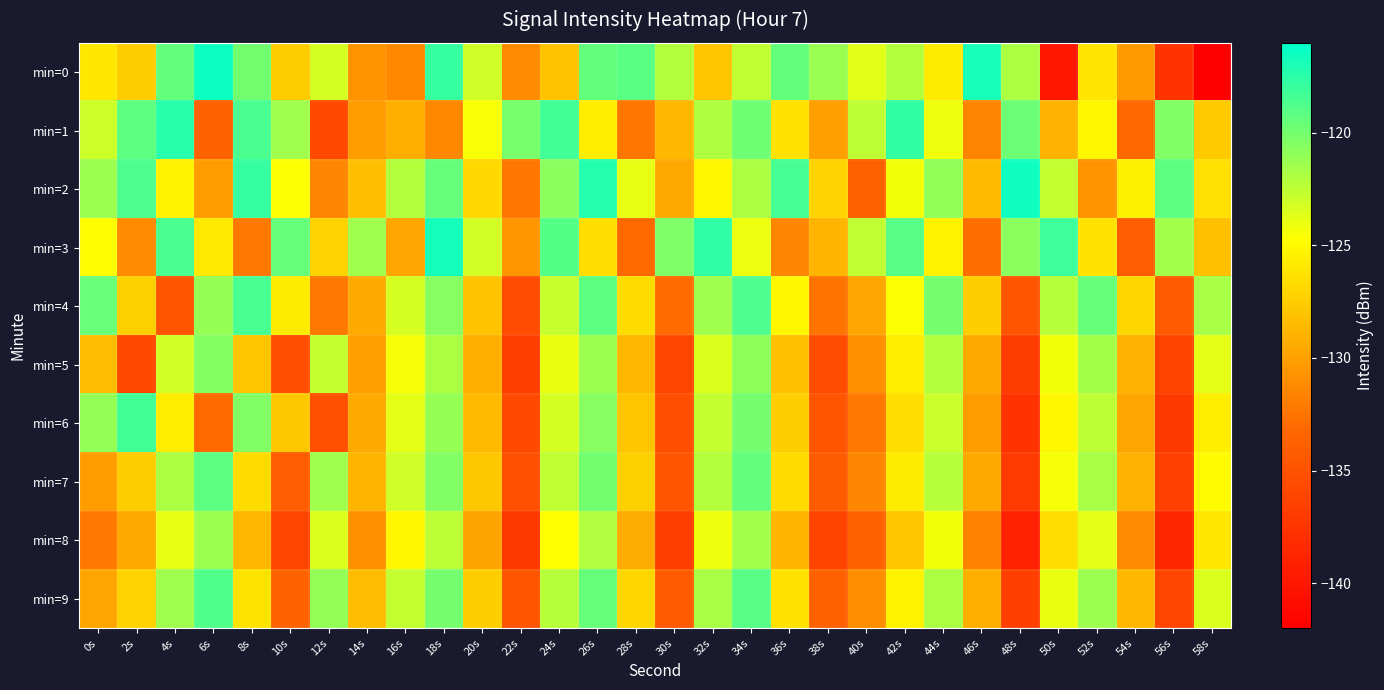

Reading left to right, list all the values displayed in this chart.

min=0: 0s=-126.0	2s=-127.5	4s=-119.4	6s=-116.4	8s=-120.0	10s=-127.5	12s=-123.2	14s=-130.8	16s=-131.4	18s=-117.9	20s=-123.1	22s=-131.1	24s=-128.0	26s=-119.4	28s=-119.1	30s=-122.2	32s=-127.9	34s=-122.6	36s=-119.4	38s=-121.2	40s=-123.6	42s=-122.1	44s=-125.8	46s=-116.8	48s=-121.8	50s=-140.1	52s=-126.1	54s=-130.4	56s=-137.6	58s=-141.9
min=1: 0s=-122.9	2s=-119.2	4s=-117.4	6s=-133.7	8s=-118.6	10s=-121.4	12s=-135.7	14s=-130.3	16s=-129.3	18s=-131.4	20s=-124.5	22s=-120.1	24s=-118.3	26s=-125.6	28s=-132.4	30s=-128.7	32s=-121.9	34s=-119.8	36s=-126.3	38s=-130.1	40s=-122.5	42s=-117.8	44s=-124.2	46s=-131.6	48s=-119.7	50s=-128.9	52s=-125.1	54s=-133.2	56s=-120.4	58s=-127.6
min=2: 0s=-121.3	2s=-118.7	4s=-125.4	6s=-130.2	8s=-117.9	10s=-124.6	12s=-131.5	14s=-128.3	16s=-122.1	18s=-119.5	20s=-126.8	22s=-132.4	24s=-120.7	26s=-117.3	28s=-123.9	30s=-129.6	32s=-125.2	34s=-121.8	36s=-118.4	38s=-127.1	40s=-133.7	42s=-124.3	44s=-120.9	46s=-128.5	48s=-116.6	50s=-122.7	52s=-130.8	54s=-125.5	56s=-119.2	58s=-126.4
min=3: 0s=-124.8	2s=-131.2	4s=-118.6	6s=-125.9	8s=-132.3	10s=-119.5	12s=-127.1	14s=-121.4	16s=-129.7	18s=-116.8	20s=-123.2	22s=-130.6	24s=-118.9	26s=-126.5	28s=-133.1	30s=-120.3	32s=-117.7	34s=-124.1	36s=-131.5	38s=-128.8	40s=-122.6	42s=-119.0	44s=-125.4	46s=-132.8	48s=-120.7	50s=-118.1	52s=-126.3	54s=-133.9	56s=-121.5	58s=-128.2
min=4: 0s=-119.6	2s=-127.3	4s=-134.7	6s=-121.1	8s=-118.5	10s=-125.8	12s=-132.2	14s=-129.5	16s=-123.3	18s=-120.6	20s=-128.0	22s=-135.4	24s=-122.8	26s=-119.2	28s=-126.6	30s=-133.0	32s=-121.4	34s=-118.7	36s=-125.1	38s=-132.5	40s=-129.8	42s=-124.6	44s=-120.0	46s=-127.4	48s=-134.8	50s=-122.2	52s=-119.5	54s=-126.9	56s=-134.3	58s=-121.7
min=5: 0s=-128.4	2s=-135.8	4s=-123.2	6s=-120.5	8s=-127.9	10s=-135.3	12s=-122.7	14s=-130.1	16s=-124.4	18s=-121.8	20s=-129.2	22s=-136.6	24s=-124.0	26s=-121.3	28s=-128.7	30s=-136.1	32s=-123.5	34s=-120.8	36s=-128.1	38s=-135.5	40s=-130.9	42s=-125.7	44s=-122.1	46s=-129.5	48s=-136.9	50s=-124.3	52s=-121.6	54s=-129.0	56s=-136.4	58s=-123.8
min=6: 0s=-121.0	2s=-118.3	4s=-125.7	6s=-133.1	8s=-120.4	10s=-127.8	12s=-135.2	14s=-129.5	16s=-123.8	18s=-121.1	20s=-128.5	22s=-135.9	24s=-123.3	26s=-120.6	28s=-127.9	30s=-135.3	32s=-122.7	34s=-120.0	36s=-127.4	38s=-134.8	40s=-132.2	42s=-126.5	44s=-122.9	46s=-130.3	48s=-137.7	50s=-125.1	52s=-122.4	54s=-129.8	56s=-137.2	58s=-125.6
min=7: 0s=-130.2	2s=-127.5	4s=-121.8	6s=-119.2	8s=-126.6	10s=-134.0	12s=-121.4	14s=-128.8	16s=-123.1	18s=-120.4	20s=-127.8	22s=-135.2	24s=-122.6	26s=-119.9	28s=-127.3	30s=-134.7	32s=-122.1	34s=-119.4	36s=-126.7	38s=-134.1	40s=-131.5	42s=-125.8	44s=-122.2	46s=-129.6	48s=-137.0	50s=-124.4	52s=-121.7	54s=-129.1	56s=-136.5	58s=-124.9
min=8: 0s=-132.3	2s=-129.6	4s=-123.9	6s=-121.3	8s=-128.7	10s=-136.1	12s=-123.5	14s=-130.9	16s=-125.2	18s=-122.5	20s=-129.9	22s=-137.3	24s=-124.7	26s=-122.0	28s=-129.4	30s=-136.8	32s=-124.2	34s=-121.5	36s=-128.8	38s=-136.2	40s=-133.6	42s=-127.9	44s=-124.3	46s=-131.7	48s=-139.1	50s=-126.5	52s=-123.8	54s=-131.2	56s=-138.6	58s=-126.0
min=9: 0s=-129.8	2s=-127.1	4s=-121.4	6s=-118.8	8s=-126.2	10s=-133.6	12s=-121.0	14s=-128.4	16s=-122.7	18s=-120.0	20s=-127.4	22s=-134.8	24s=-122.2	26s=-119.5	28s=-126.9	30s=-134.3	32s=-121.7	34s=-119.0	36s=-126.3	38s=-133.7	40s=-131.1	42s=-125.4	44s=-121.8	46s=-129.2	48s=-136.6	50s=-124.0	52s=-121.3	54s=-128.7	56s=-136.1	58s=-123.5